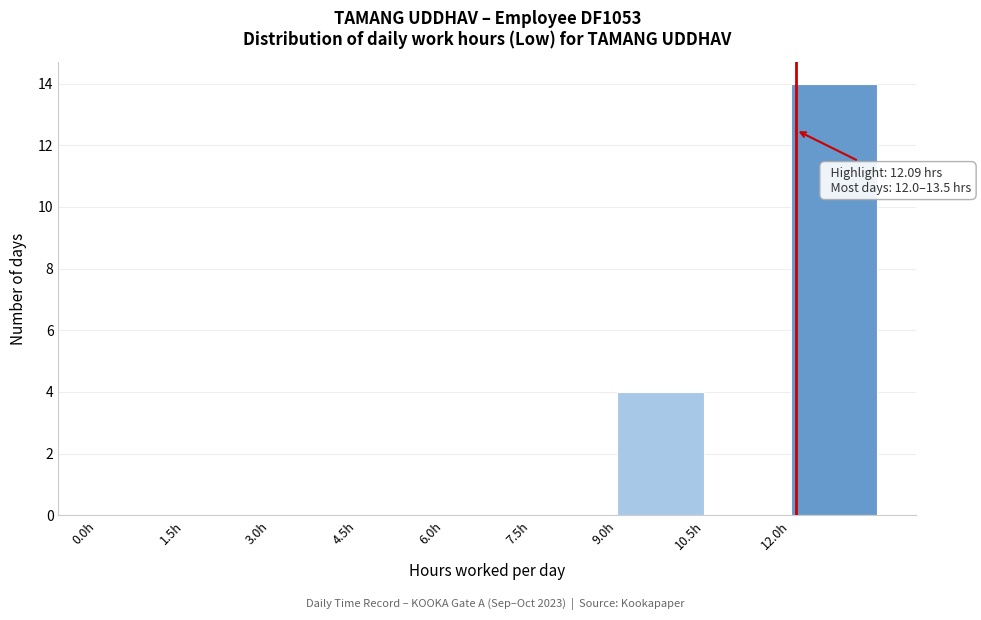

Which range on the x-axis has the tallest bar?

12.0 to 13.5